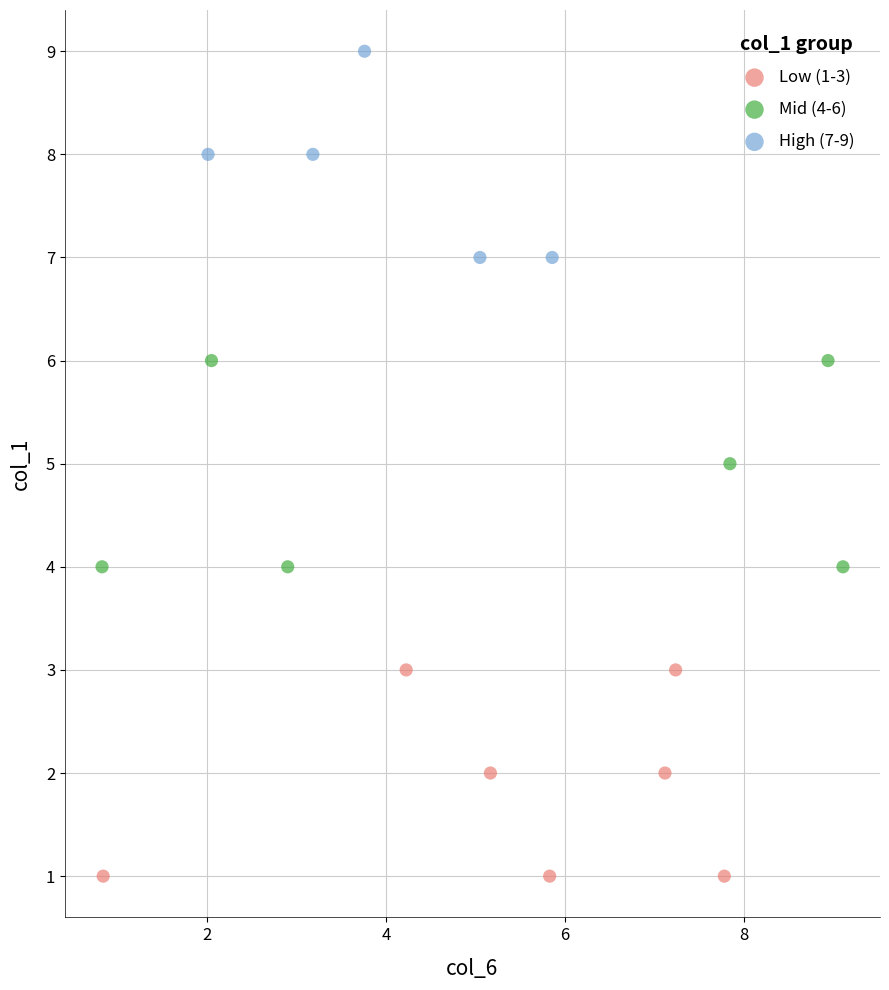

Which series reaches the maximum Y coordinate?

High (7-9)